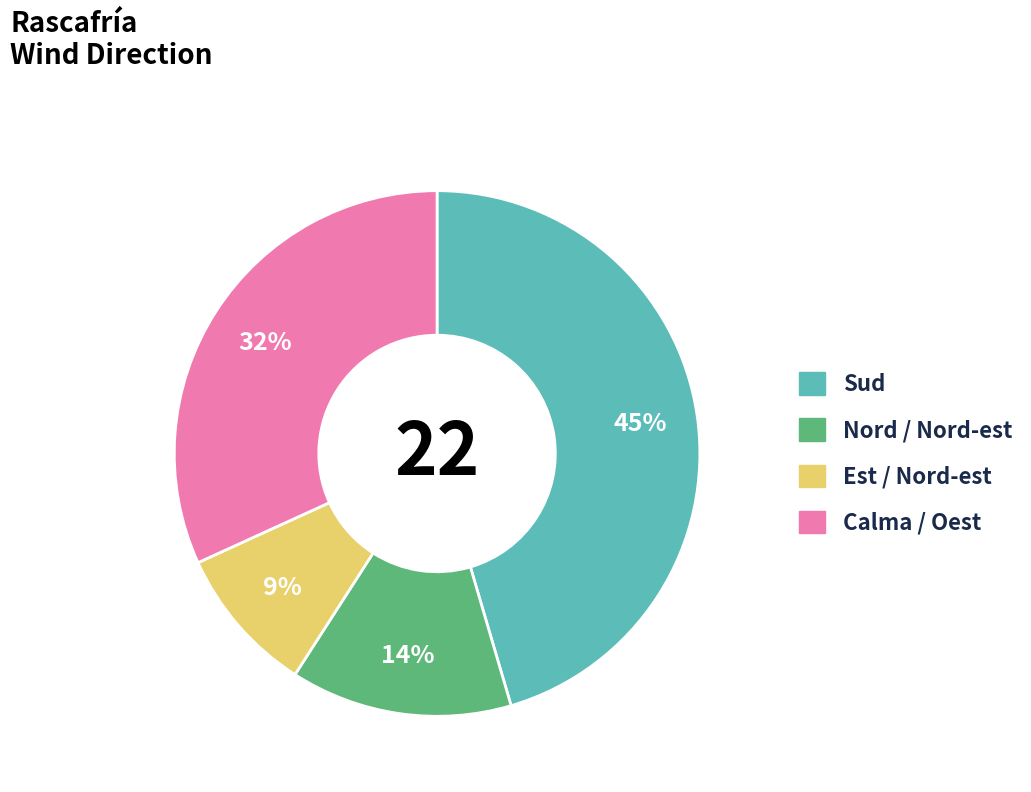

Is there a majority slice in this chart?

No